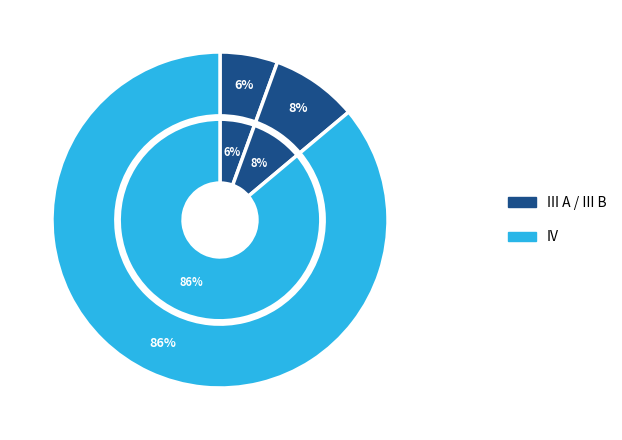

Is it true that III A is 1% of the pie?

False